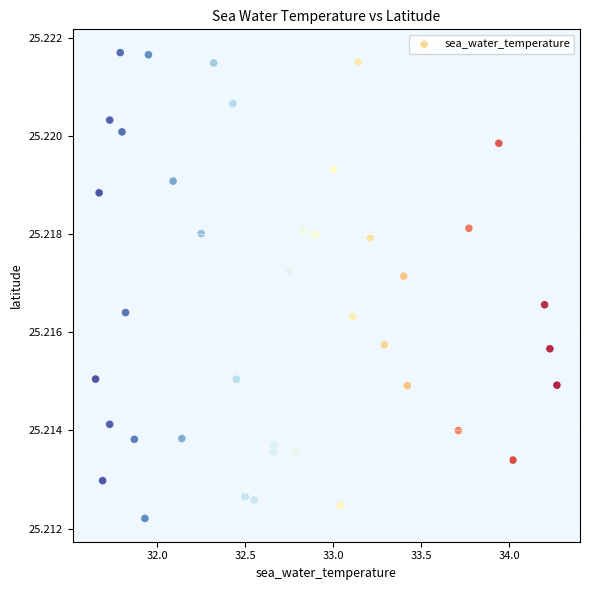

What is the range of X values (max minus min)?

2.6